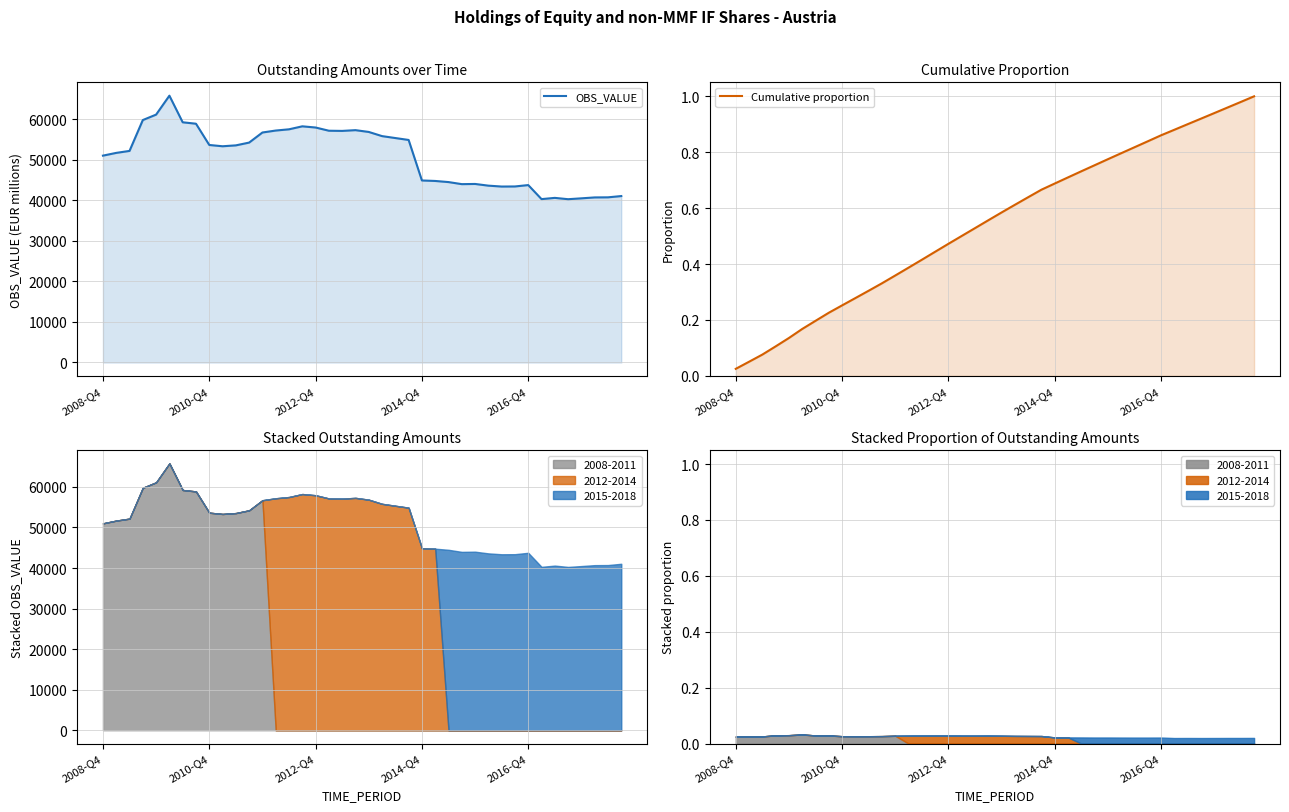

At which category does OBS_VALUE reach its first local peak?

5